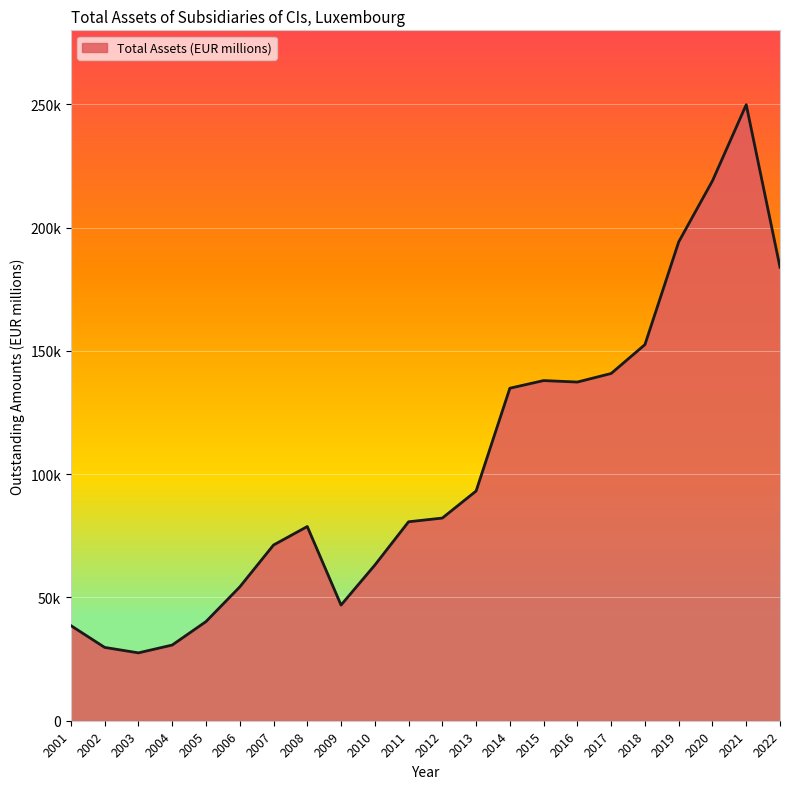

At which category does the data reach its first local peak?

2008